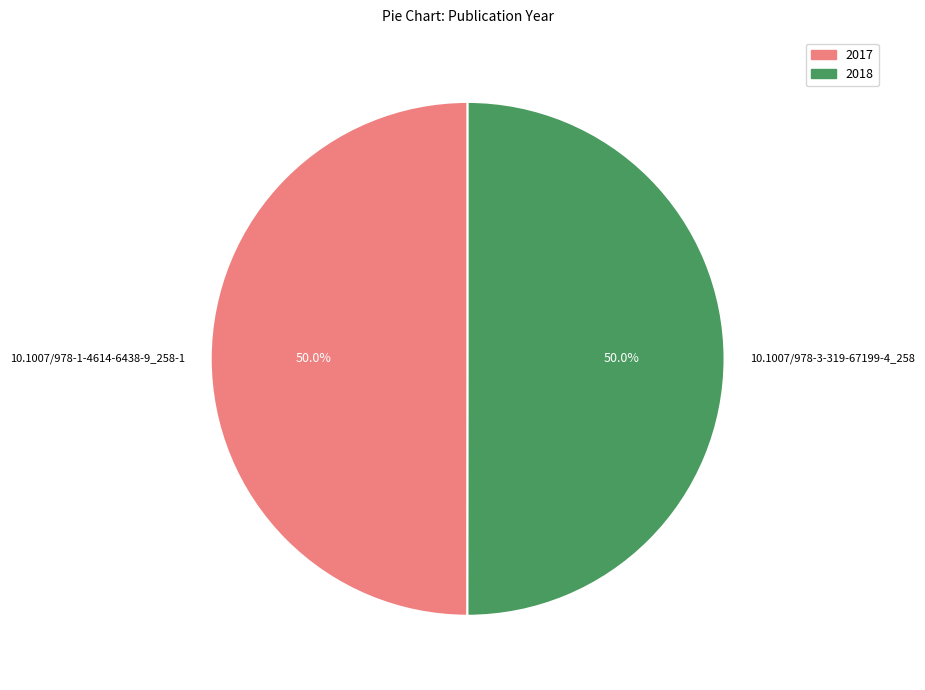

Combined, what portion of the pie is 10.1007/978-1-4614-6438-9_258-1 and 10.1007/978-3-319-67199-4_258?

100.0%